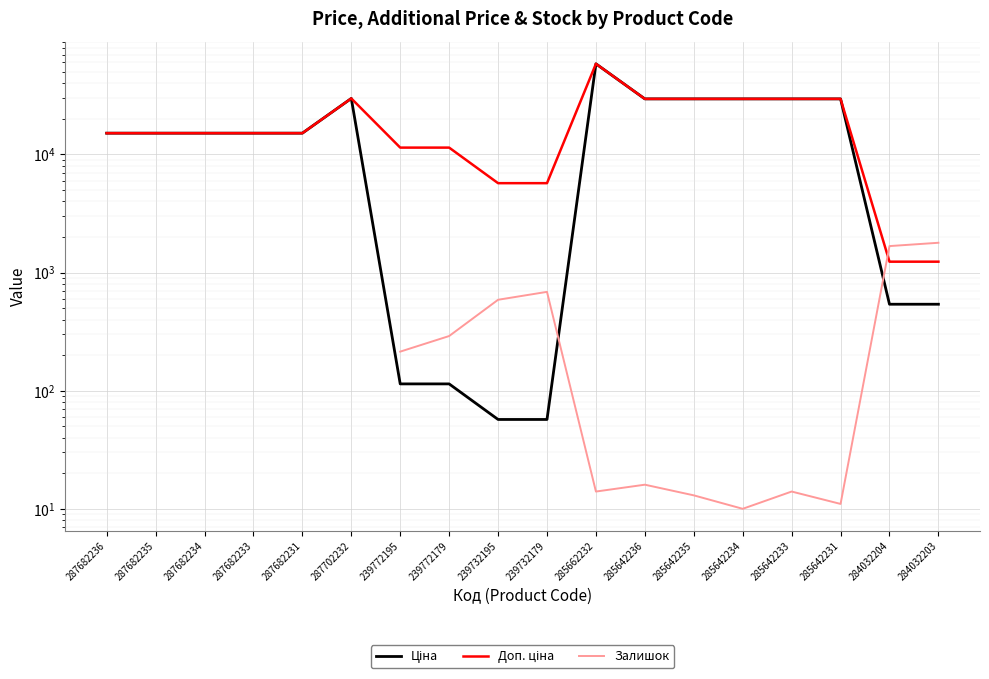

Which category has the lowest value across all series?

285642234